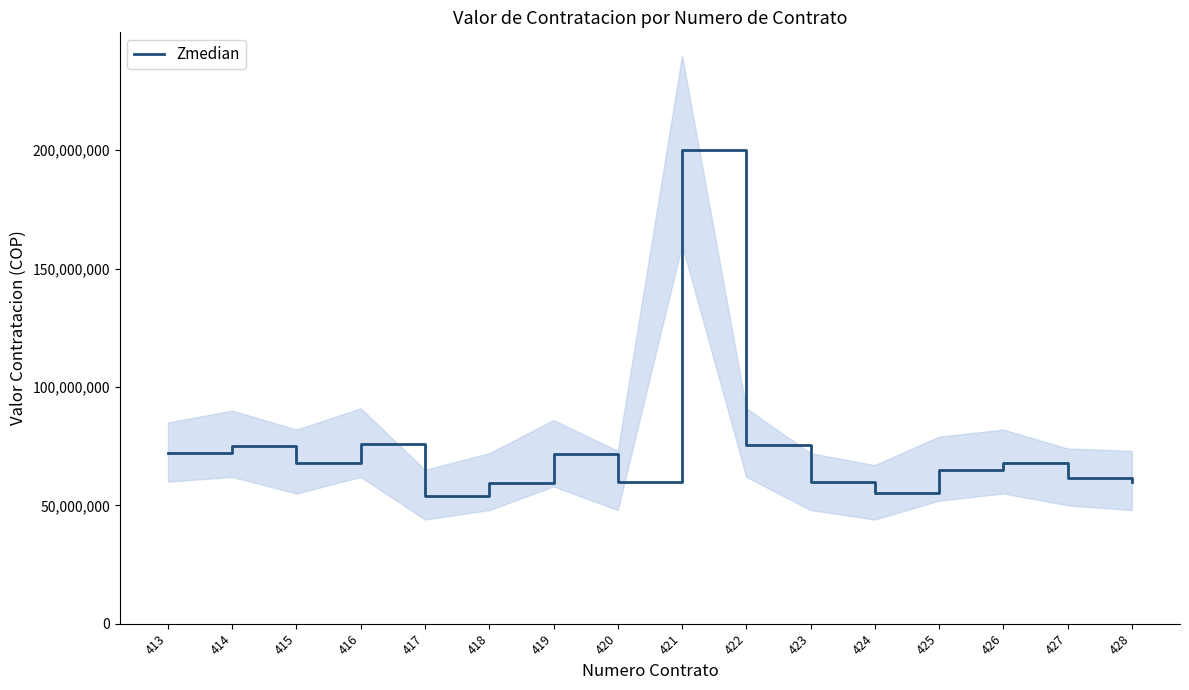

Reading left to right, extract all data points from this chart.

413=72000000	414=75021500	415=68000000	416=76000000	417=54145000	418=59625000	419=71865630	420=60000000	421=200000000	422=75667500	423=59849250	424=55280002	425=65110000	426=68000000	427=61400000	428=60000000